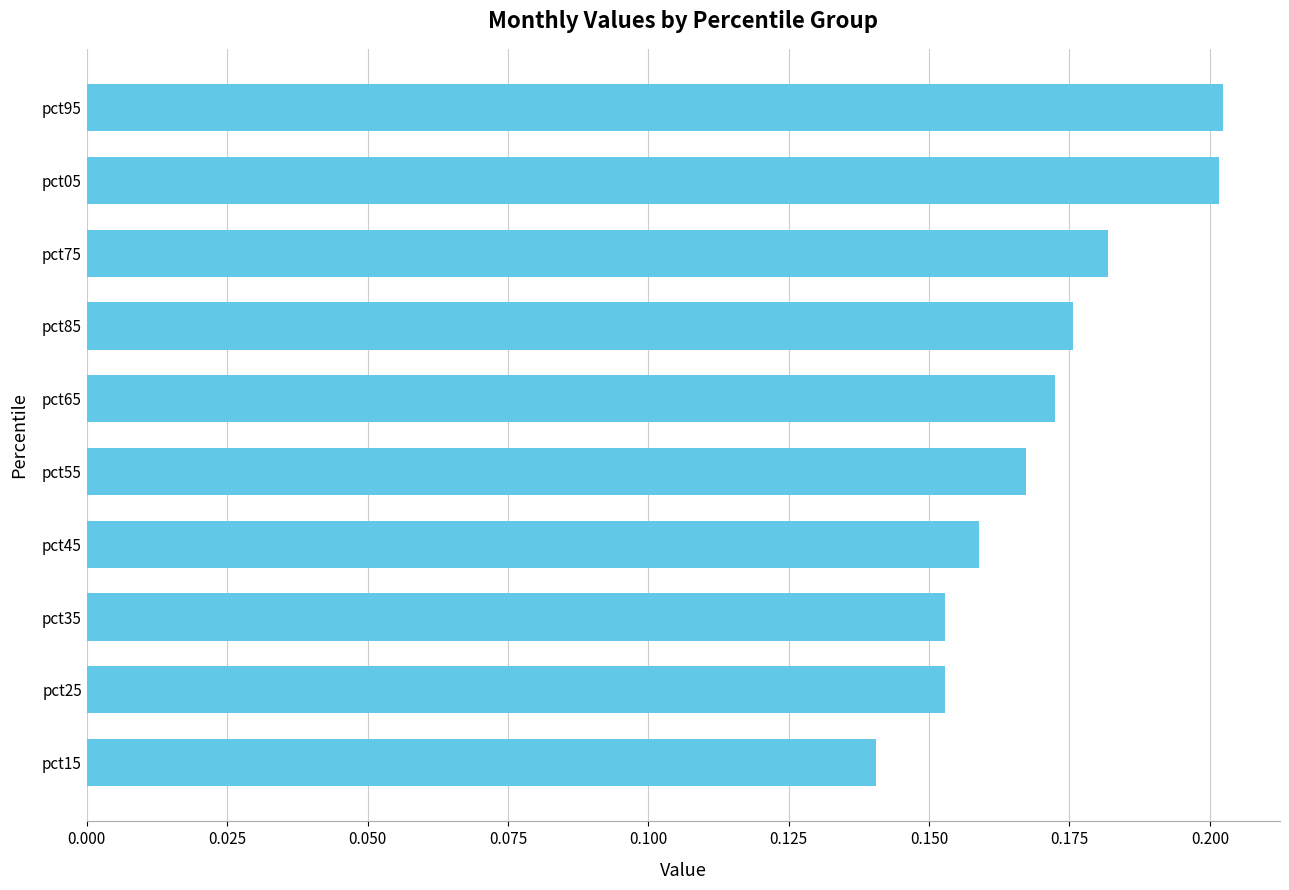

Which category has the lowest value across all series?

pct15